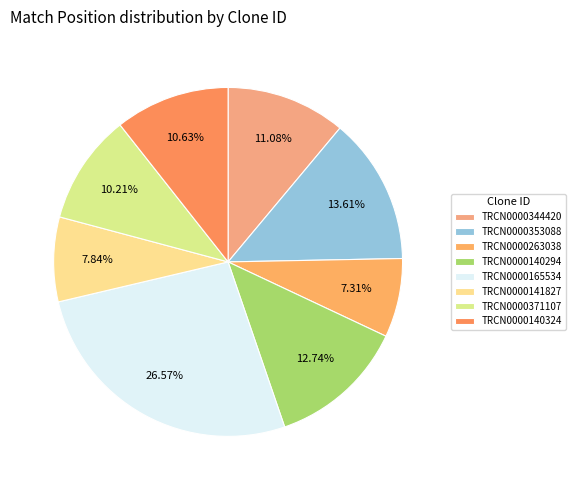

True or false: TRCN0000371107 accounts for 10% of the total.

True